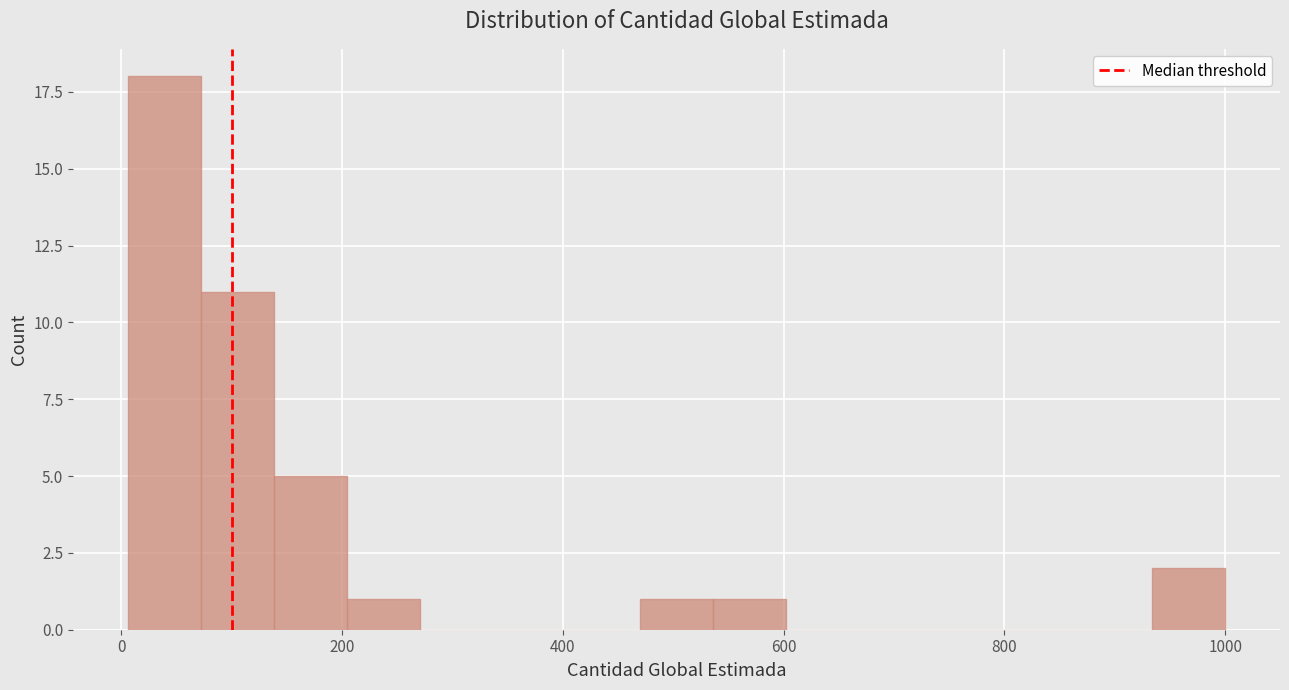

Read against the x-axis, roughly where is the centre of the tallest bar?

40